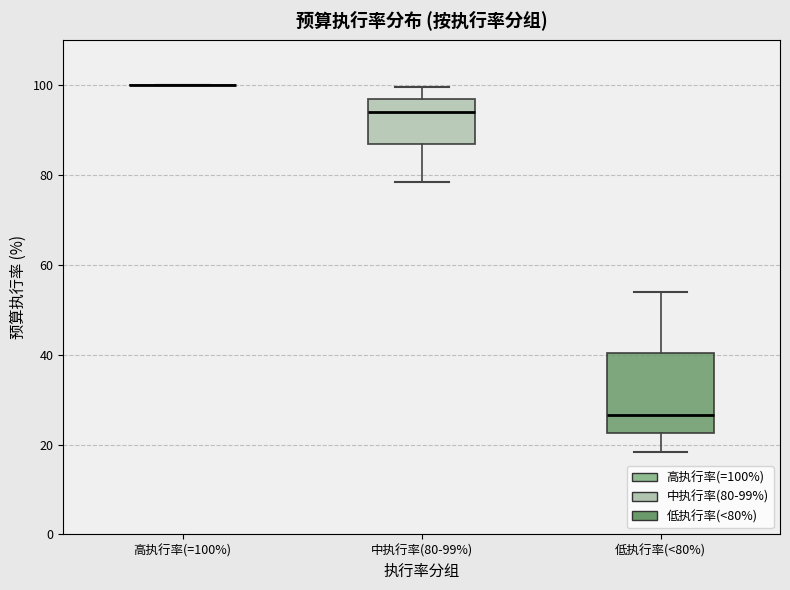

Reading left to right, read every box against the y-axis: the position of its median line, the range the box covers, and the ends of its whiskers. The values are not printed on the chart, so give them approximately, as read against the axis.

高执行率(=100%): box collapsed to a line at 100, whiskers 100 to 100
中执行率(80-99%): median 94, box 86 to 96, whiskers 78 to 100
低执行率(<80%): median 26, box 22 to 40, whiskers 18 to 54